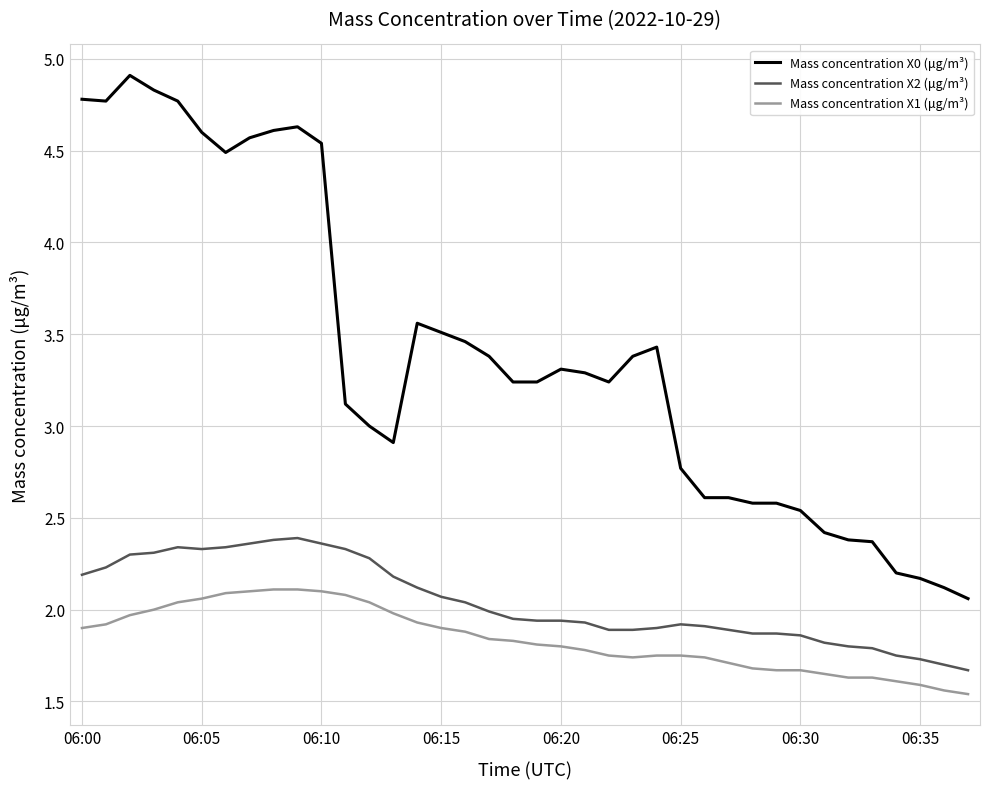

Rank the series by their maximum value, from highest to lowest.

Mass concentration X0 (μg/m³), Mass concentration X2 (μg/m³), Mass concentration X1 (μg/m³)